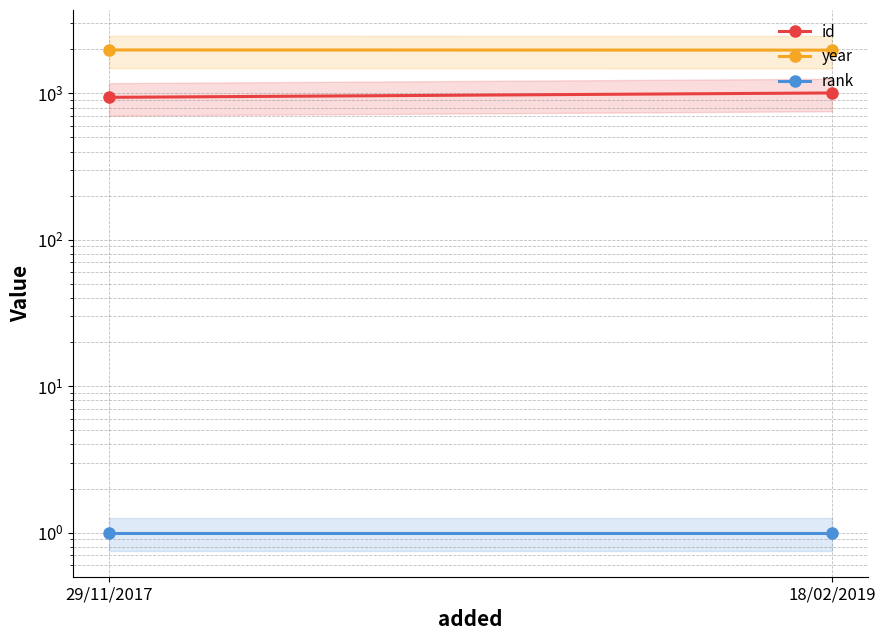

True or false: year has a value of 483 at 18/02/2019.

False